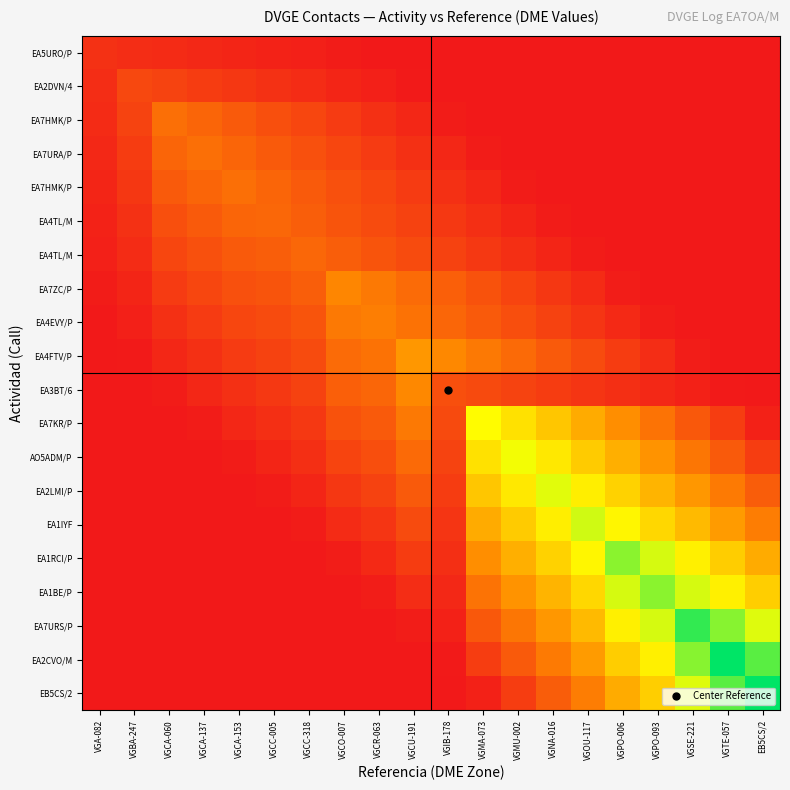

What is the difference between the highest and lowest values at VGCO-007?

0.3